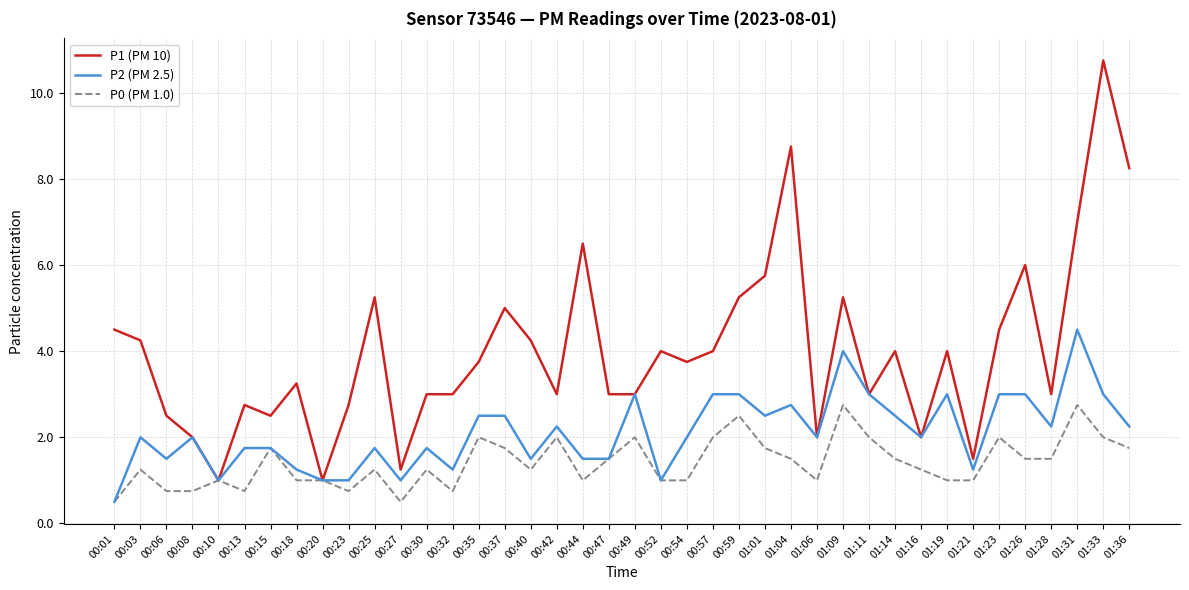

Which label corresponds to the largest value in the chart?

01:33